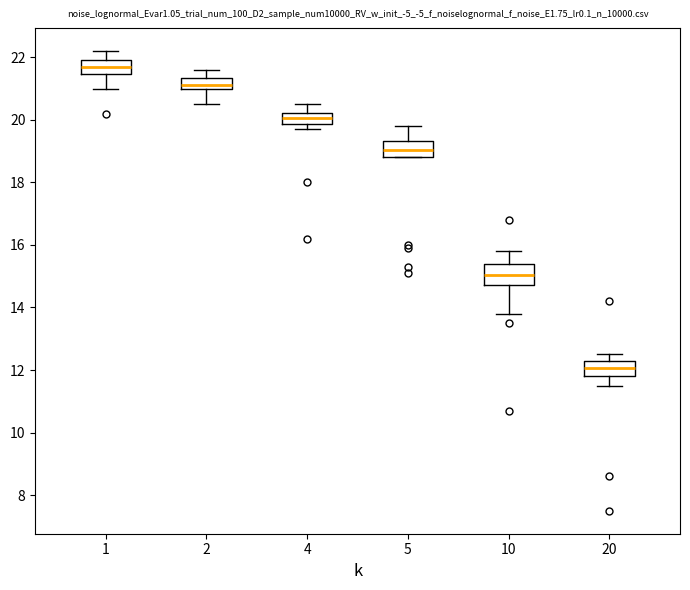

Reading left to right, transcribe this box plot: for each box, give where its median line is, the range the box spans, and where its two whiskers end, as read against the y-axis. The values are not printed on the chart, so give them approximately, as read against the axis.

1: median 21.8, box 21.4 to 22.0, whiskers 21.0 to 22.2
2: median 21.2, box 21.0 to 21.4, whiskers 20.6 to 21.6
4: median 20.0, box 19.8 to 20.2, whiskers 19.8 (just below the box's lower edge) to 20.6
5: median 19.0, box 18.8 to 19.4, whiskers 18.8 to 19.8
10: median 15.0, box 14.8 to 15.4, whiskers 13.8 to 15.8
20: median 12.0, box 11.8 to 12.4, whiskers 11.6 to 12.6